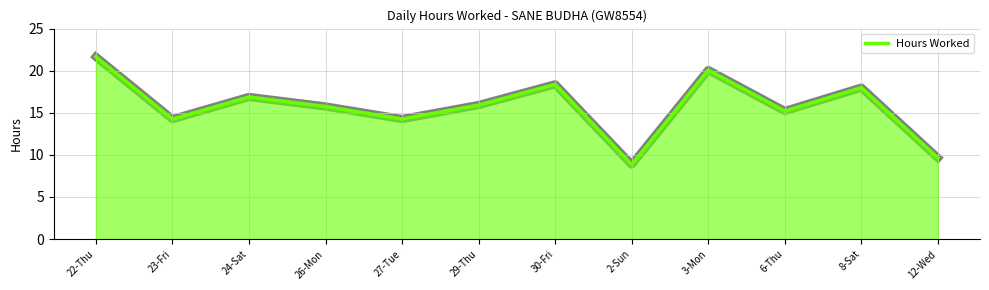

At which category does the chart reach its peak across all series?

22-Thu